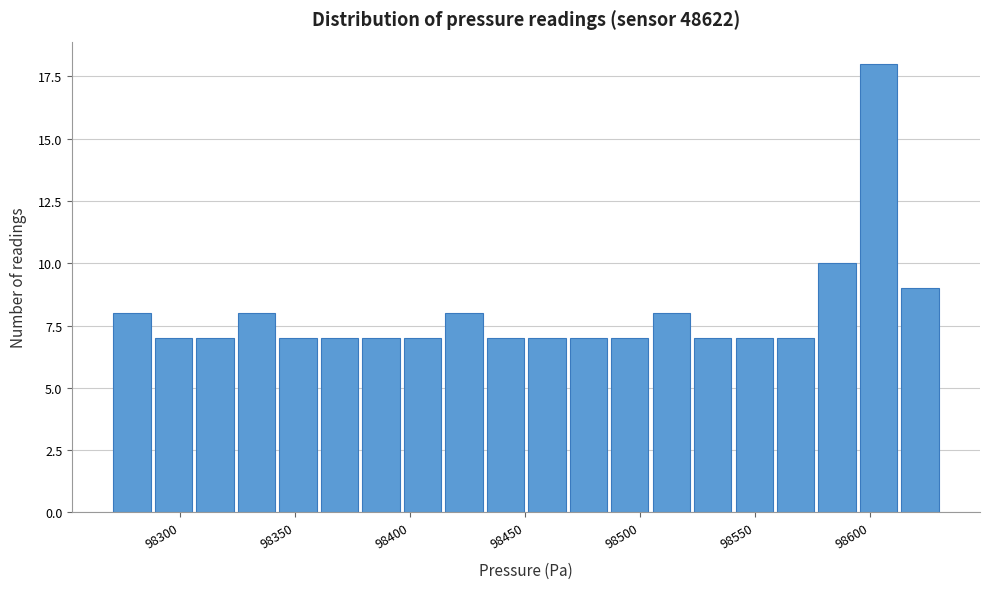

Read against the x-axis, roughly where is the centre of the tallest bar?

98605